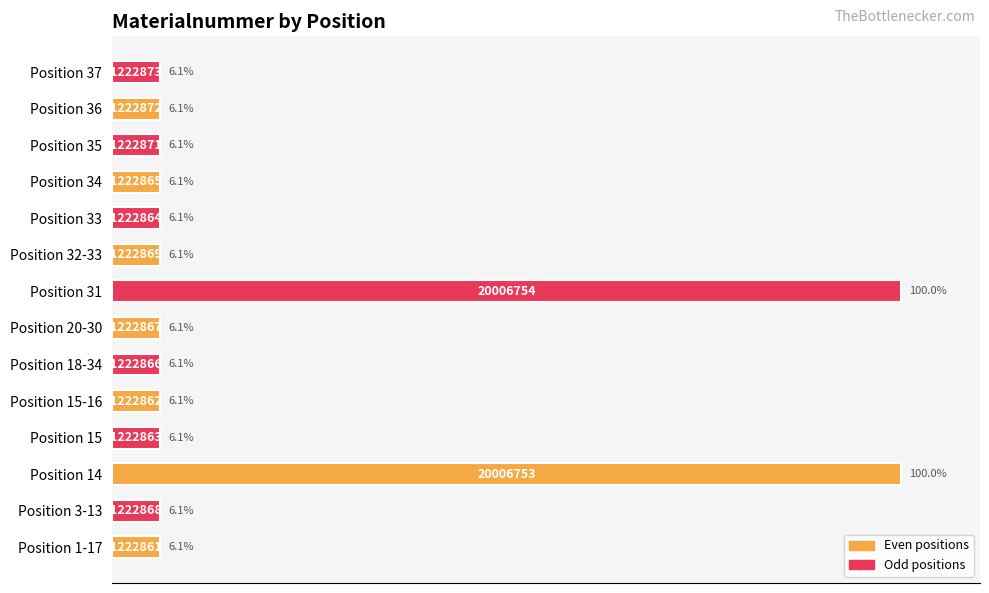

What value does the data have at Position 33?

6.1